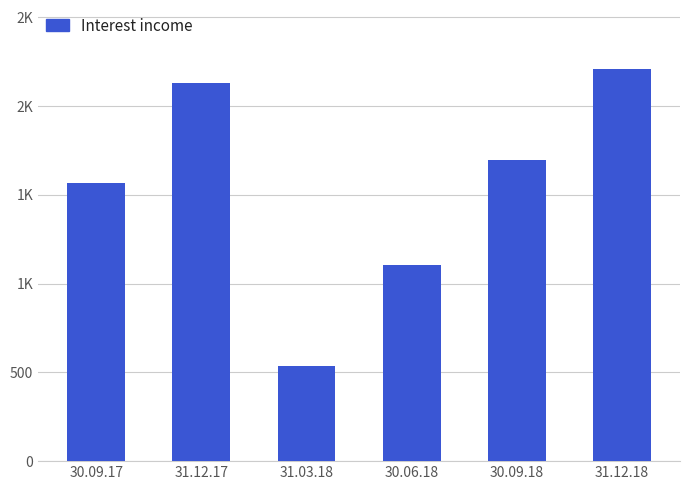

What is the label of the 3rd bar from the left?

31.03.18